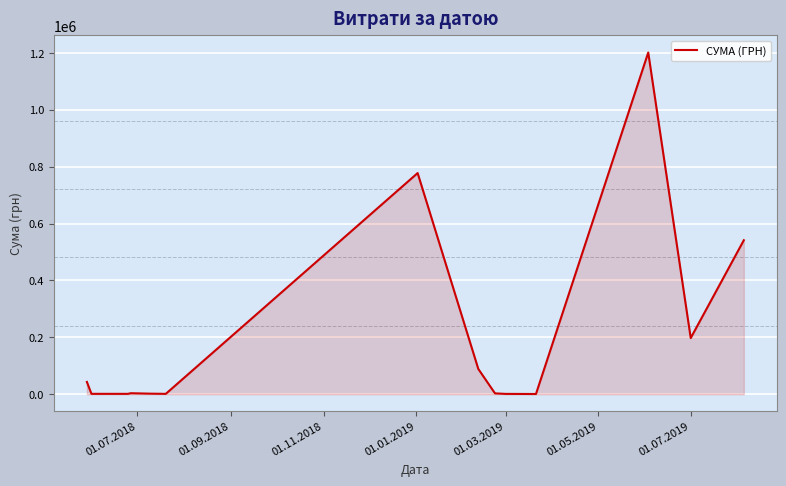

What is the difference between the maximum and minimum values?

1200348.7